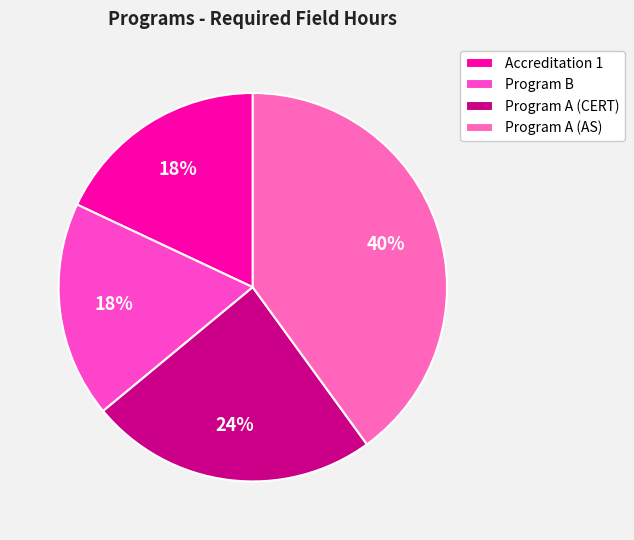

Between Accreditation 1 and Program A (AS), which is larger?

Program A (AS)